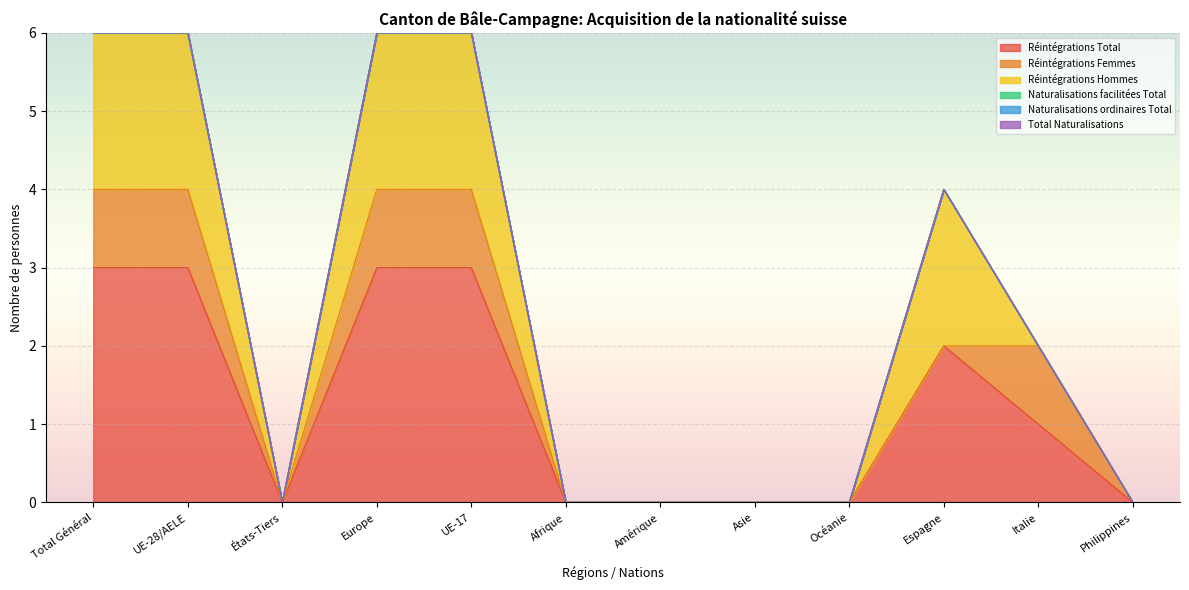

Reading left to right, list all the values displayed in this chart.

Réintégrations Total: Total Général=3	UE-28/AELE=3	États-Tiers=0	Europe=3	UE-17=3	Afrique=0	Amérique=0	Asie=0	Océanie=0	Espagne=2	Italie=1	Philippines=0
Réintégrations Femmes: Total Général=1	UE-28/AELE=1	États-Tiers=0	Europe=1	UE-17=1	Afrique=0	Amérique=0	Asie=0	Océanie=0	Espagne=0	Italie=1	Philippines=0
Réintégrations Hommes: Total Général=2	UE-28/AELE=2	États-Tiers=0	Europe=2	UE-17=2	Afrique=0	Amérique=0	Asie=0	Océanie=0	Espagne=2	Italie=0	Philippines=0
Naturalisations facilitées Total: Total Général=0	UE-28/AELE=0	États-Tiers=0	Europe=0	UE-17=0	Afrique=0	Amérique=0	Asie=0	Océanie=0	Espagne=0	Italie=0	Philippines=0
Naturalisations ordinaires Total: Total Général=0	UE-28/AELE=0	États-Tiers=0	Europe=0	UE-17=0	Afrique=0	Amérique=0	Asie=0	Océanie=0	Espagne=0	Italie=0	Philippines=0
Total Naturalisations: Total Général=0	UE-28/AELE=0	États-Tiers=0	Europe=0	UE-17=0	Afrique=0	Amérique=0	Asie=0	Océanie=0	Espagne=0	Italie=0	Philippines=0